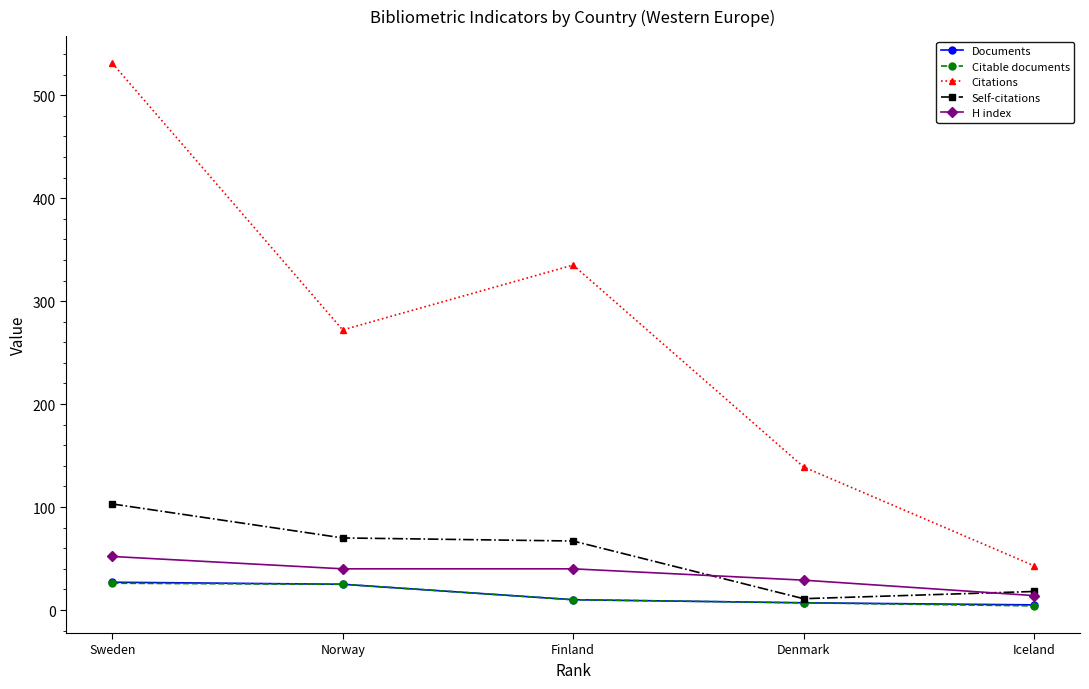

What is the label of the 2nd point from the left?

Norway